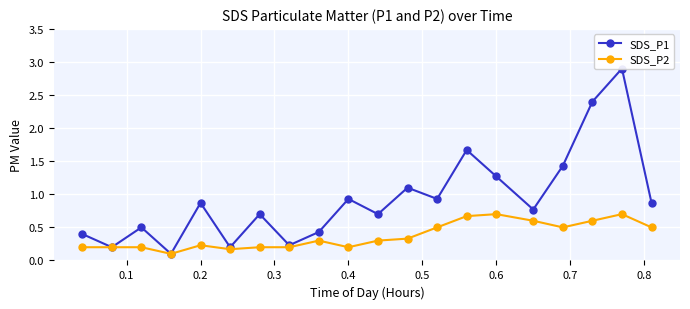

What is the average value of the SDS_P1 series?

0.9